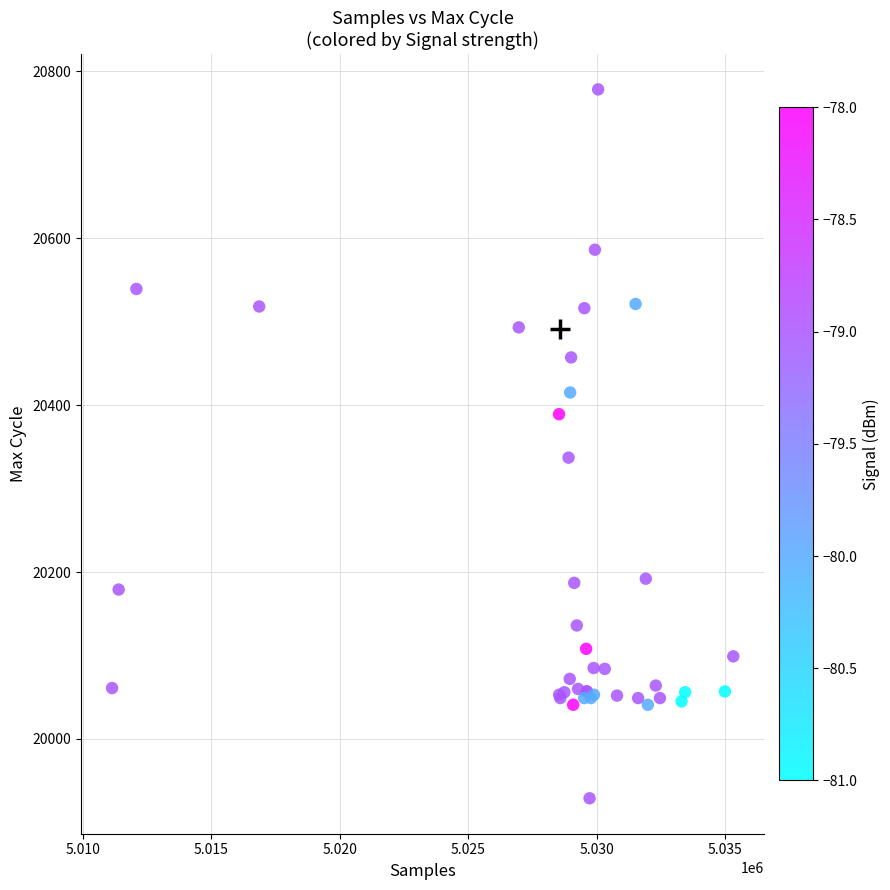

What Y value in the scatter plot is closest to 20353?

20337